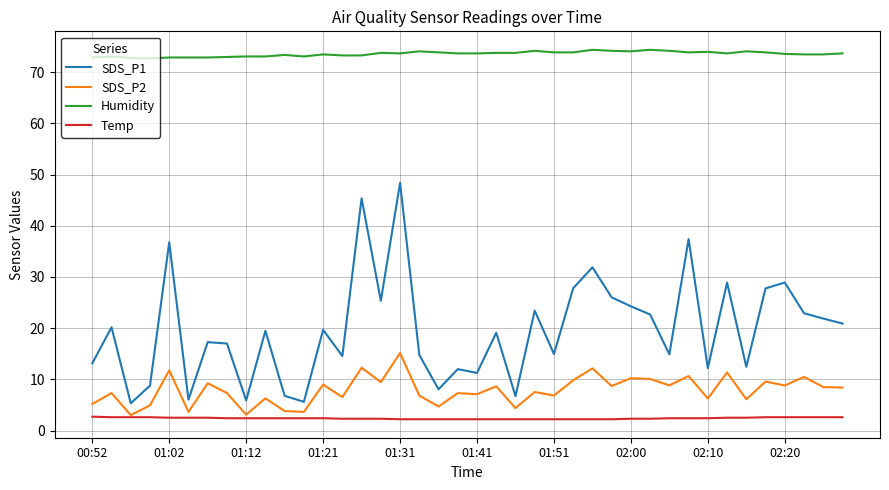

What is the average value of the Humidity series?

73.6